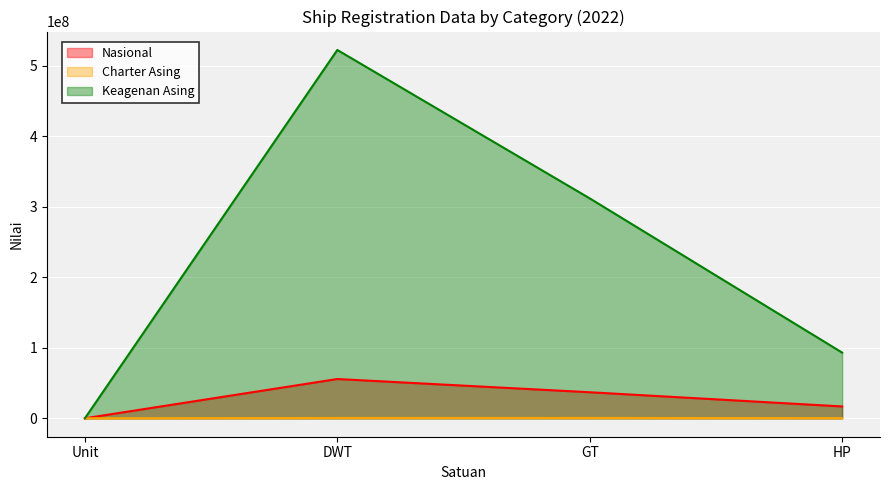

Is it true that Keagenan Asing equals 311693517 at GT?

True